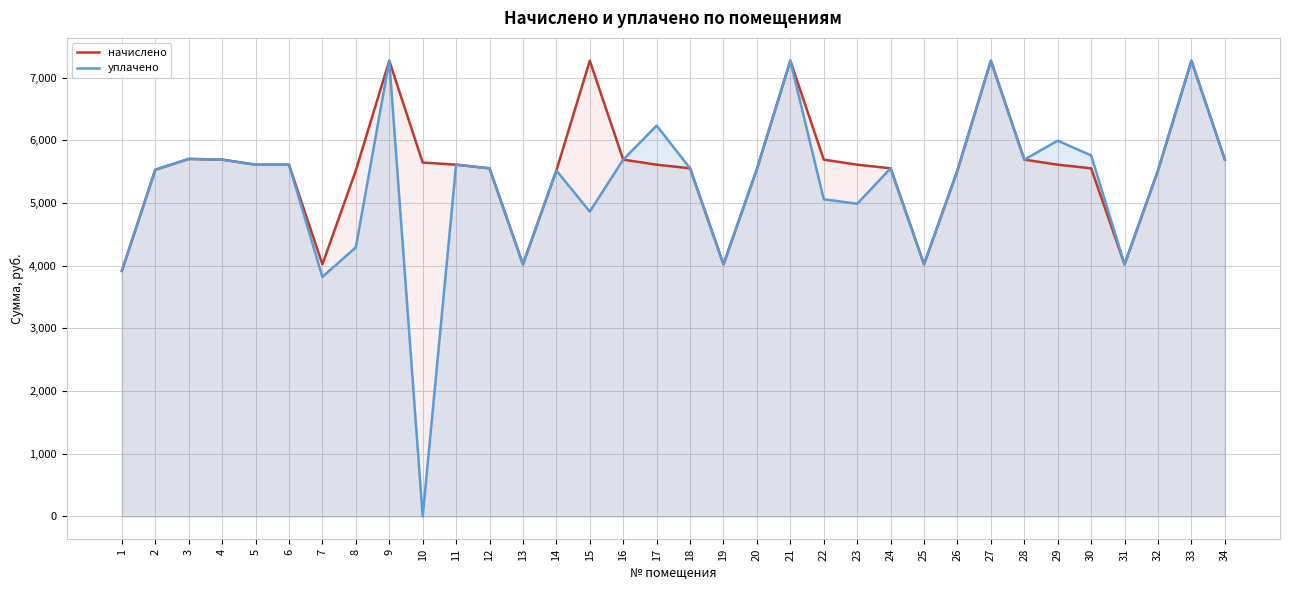

What is the difference between the maximum and second lowest values in the уплачено series?

3448.7